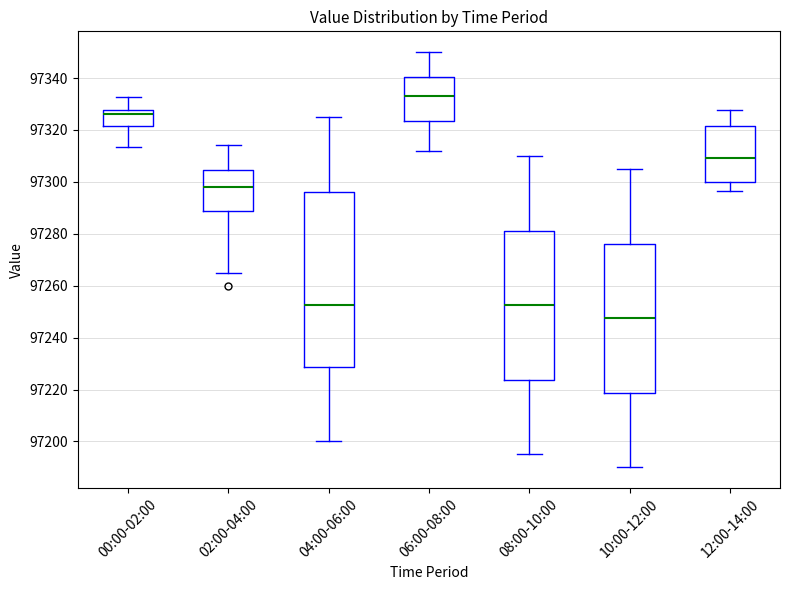

Which box has the lowest median line?

10:00-12:00